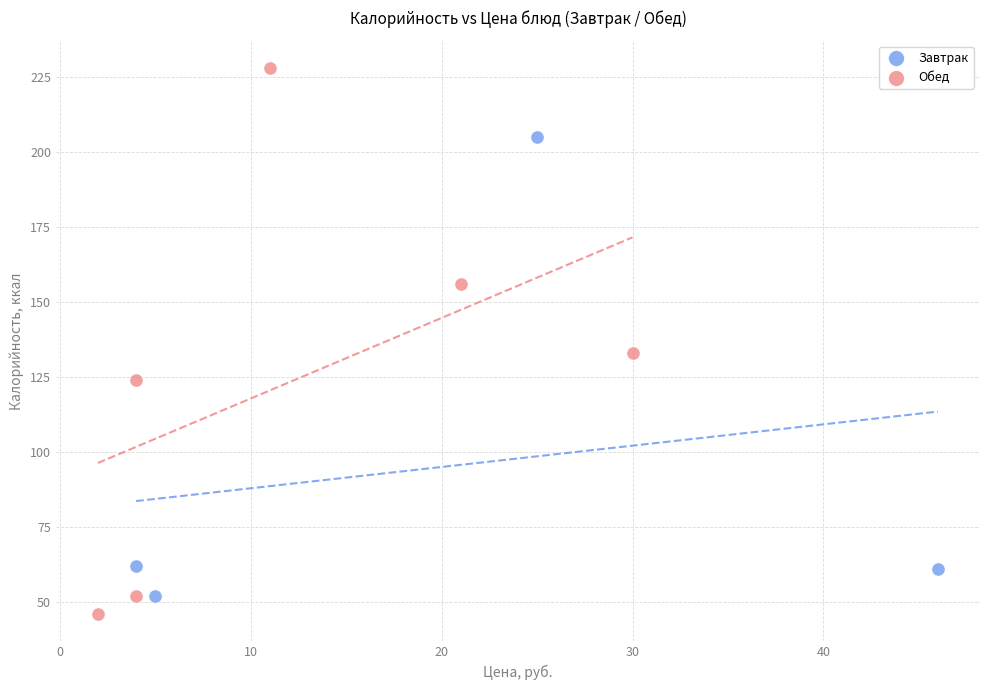

Which series has the widest spread of Y values?

Обед